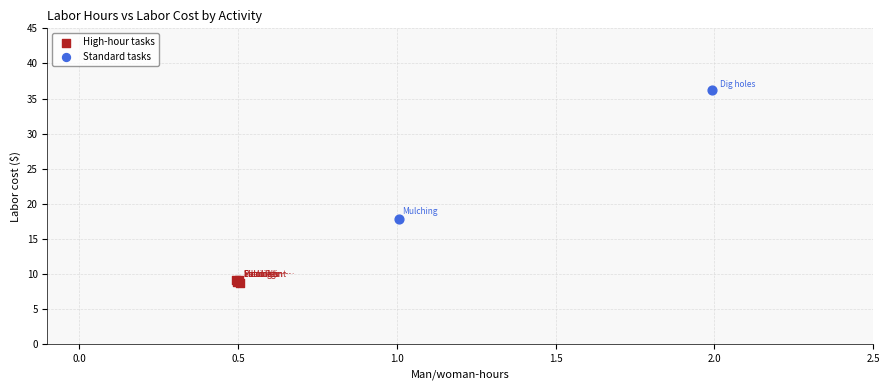

What are all the series names shown in the legend?

High-hour tasks, Standard tasks